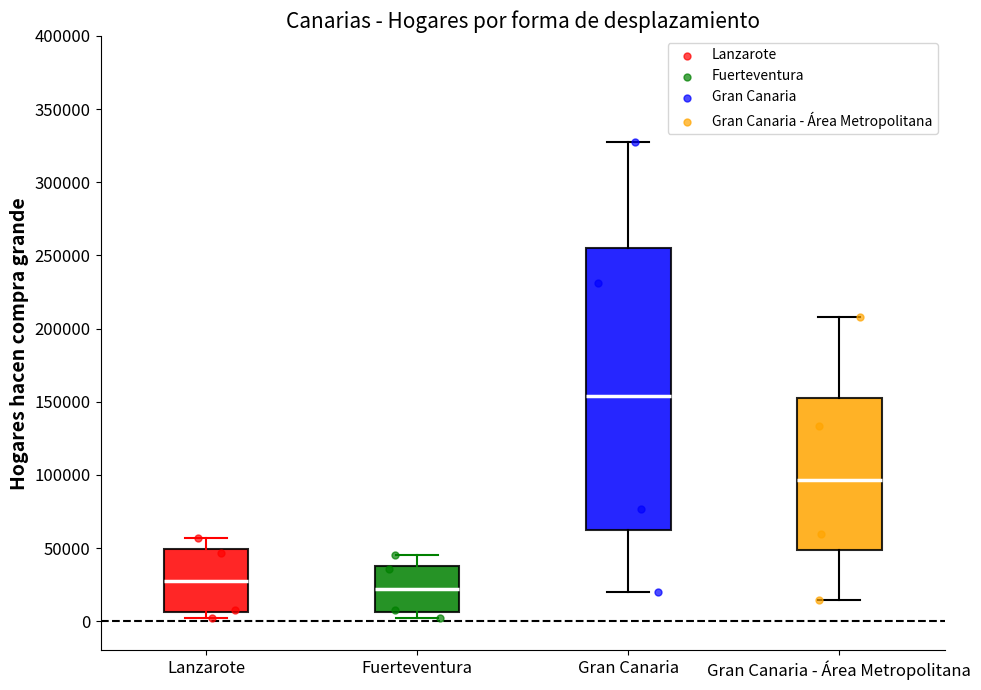

Reading left to right, read every box against the y-axis: the position of its median line, the range the box covers, and the ends of its whiskers. The values are not printed on the chart, so give them approximately, as read against the axis.

Lanzarote: median 25000, box 5000 to 50000, whiskers 0 to 55000
Fuerteventura: median 20000, box 5000 to 40000, whiskers 0 to 45000
Gran Canaria: median 155000, box 60000 to 255000, whiskers 20000 to 325000
Gran Canaria - Área Metropolitana: median 95000, box 50000 to 150000, whiskers 15000 to 210000